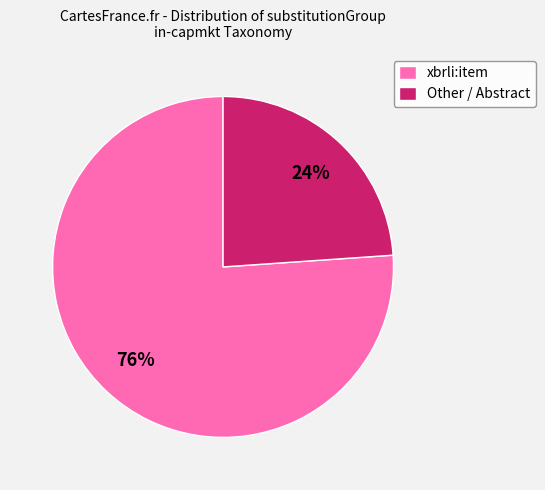

Which category has the smallest portion of the pie?

Other / Abstract